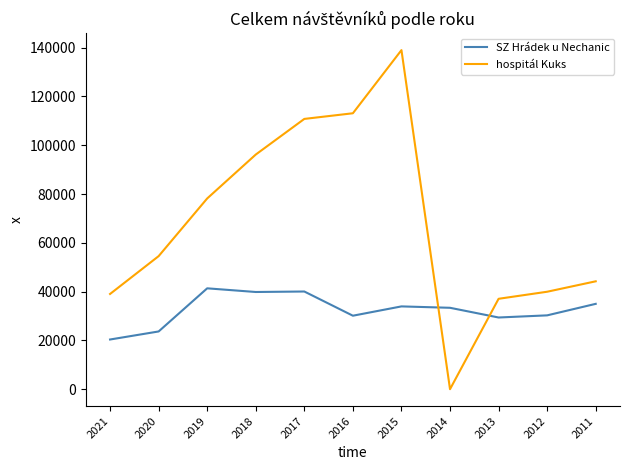

The SZ Hrádek u Nechanic series shows 12263 at 2017. True or false?

False